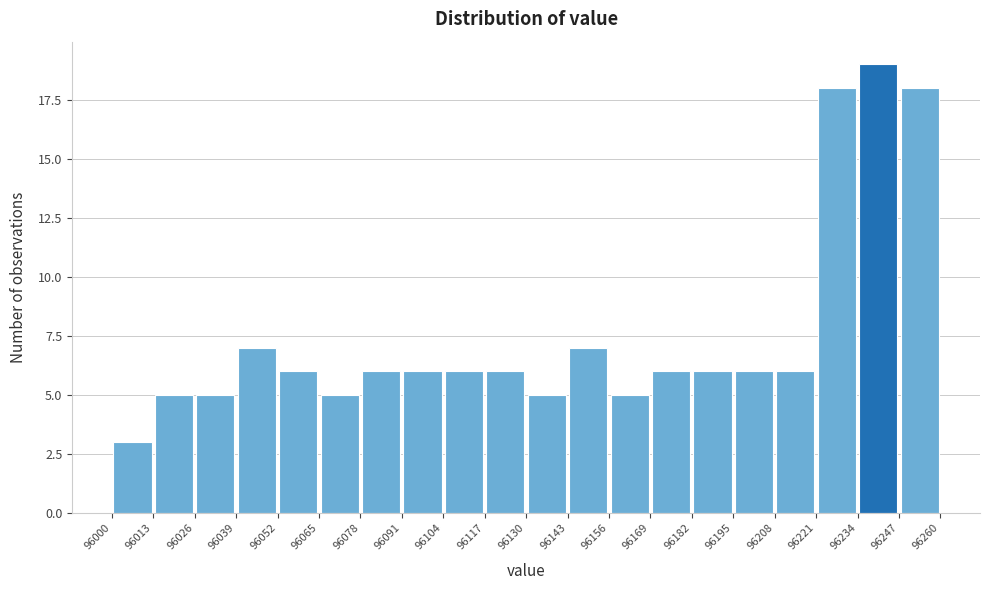

Reading left to right, transcribe this chart: for each bar, give the range it covers on the x-axis and its height. The values are not printed on the chart, so give them approximately, as read against the axis.

96000 to 96013: 3
96013 to 96026: 5
96026 to 96039: 5
96039 to 96052: 7
96052 to 96065: 6
96065 to 96078: 5
96078 to 96091: 6
96091 to 96104: 6
96104 to 96117: 6
96117 to 96130: 6
96130 to 96143: 5
96143 to 96156: 7
96156 to 96169: 5
96169 to 96182: 6
96182 to 96195: 6
96195 to 96208: 6
96208 to 96221: 6
96221 to 96234: 18
96234 to 96247: 19
96247 to 96260: 18